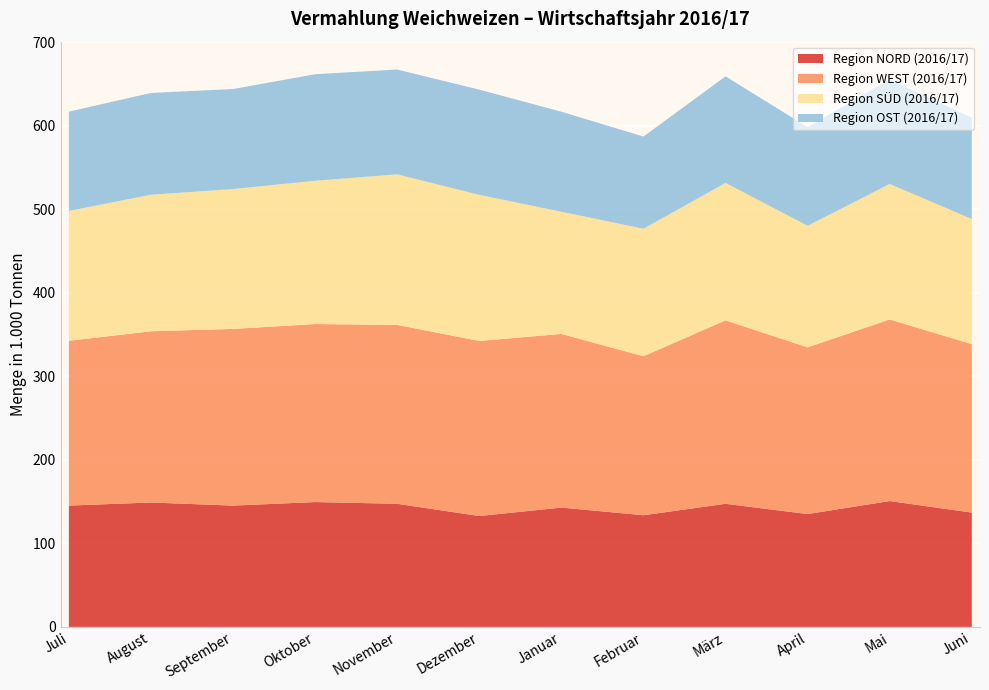

Reading right to left, transcribe all the data shown in this chart.

Region NORD (2016/17): Juni=136828	Mai=150679	April=135087	März=147370	Februar=133710	Januar=142859	Dezember=132743	November=147394	Oktober=149477	September=145221	August=148933	Juli=145246
Region WEST (2016/17): Juni=201693	Mai=217458	April=199632	März=219644	Februar=190327	Januar=207906	Dezember=209627	November=214156	Oktober=213135	September=211540	August=205042	Juli=197299
Region SÜD (2016/17): Juni=149808	Mai=162190	April=145542	März=164561	Februar=152669	Januar=146296	Dezember=174928	November=180316	Oktober=171571	September=167479	August=163467	Juli=155501
Region OST (2016/17): Juni=121359	Mai=125276	April=118166	März=127631	Februar=110413	Januar=119812	Dezember=126008	November=125482	Oktober=127569	September=119764	August=121894	Juli=118890